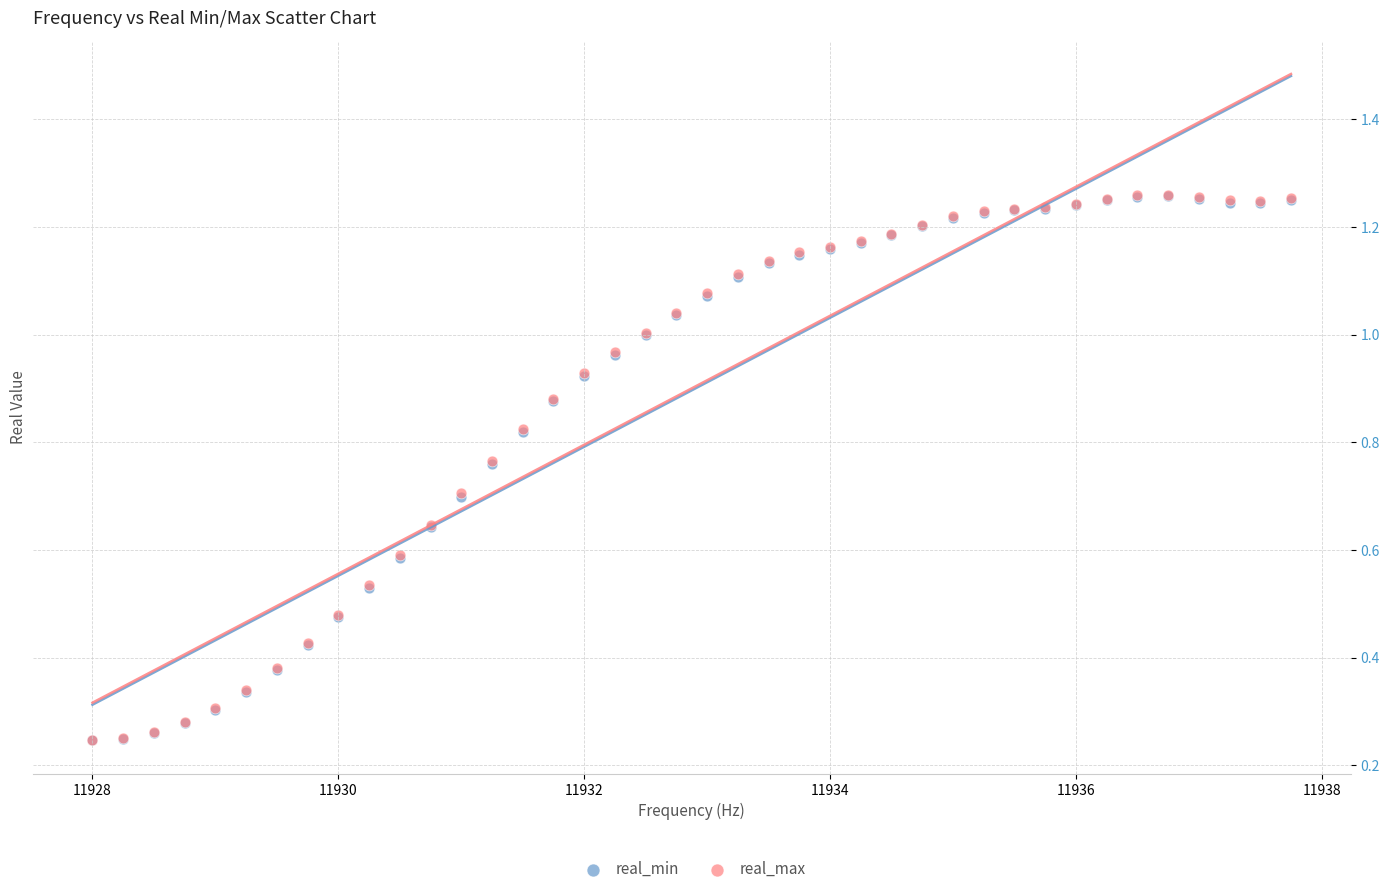

What are all the series names shown in the legend?

real_min, real_max